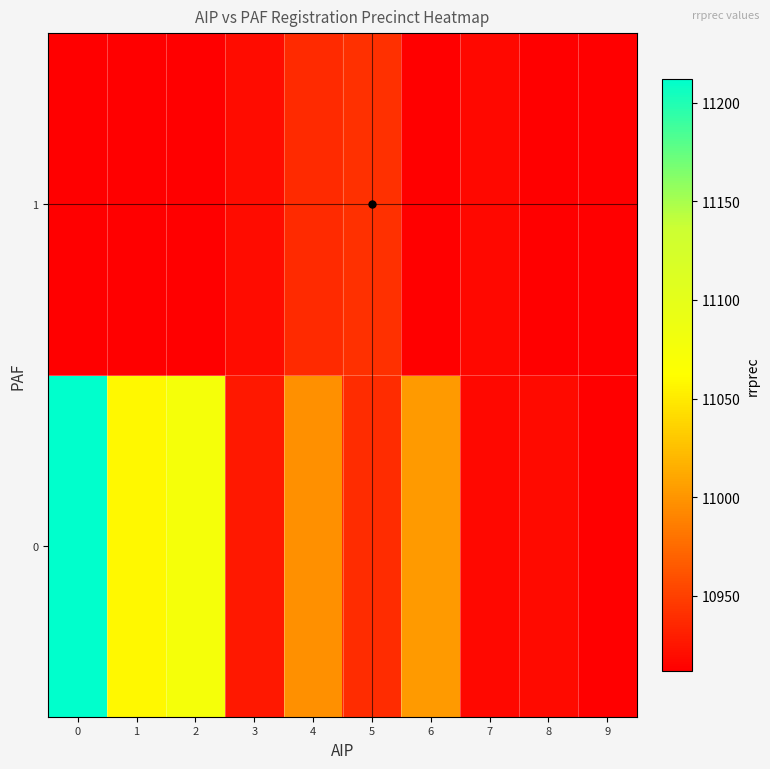

What is the spread (max minus min) of values at 2?

164.0